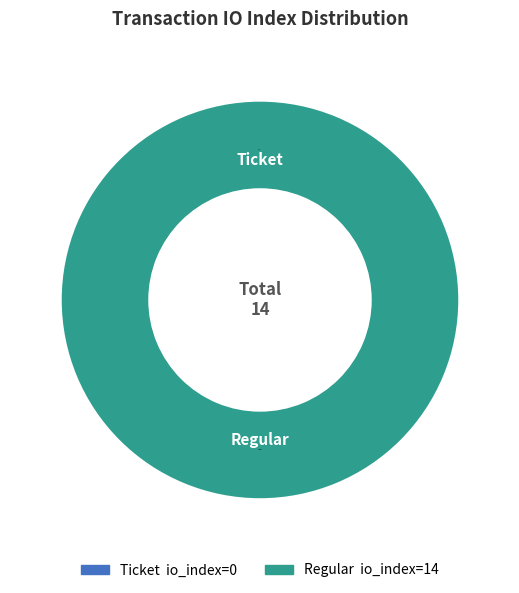

To the nearest percent, what percentage of the pie is Regular (io_index=14)?

100%